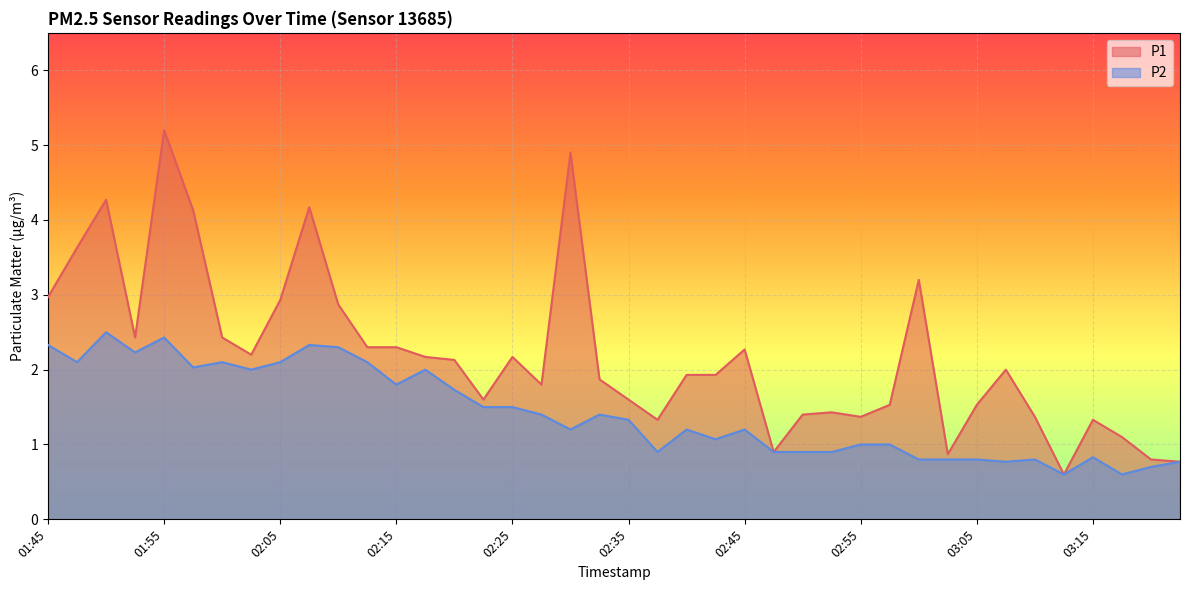

Where is P2 nearest to the value 1?

02:55